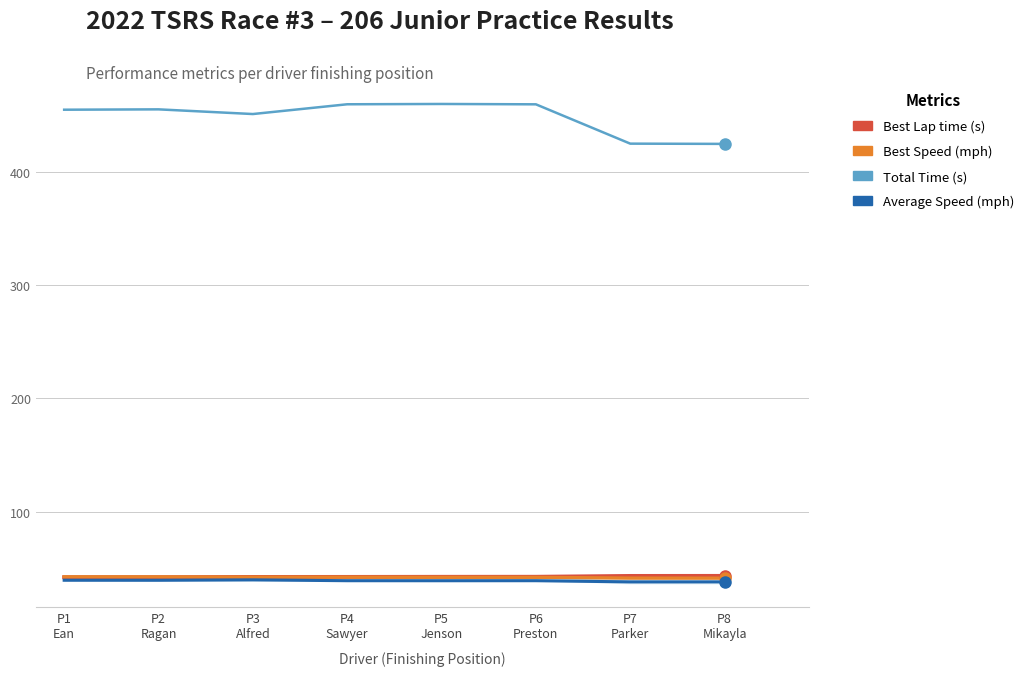

What is the difference between the second highest and minimum values in the Total Time series?

34.9